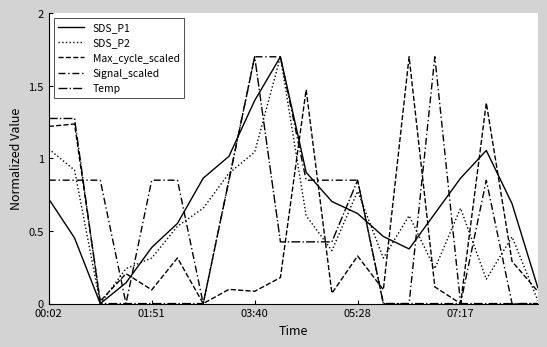

Is this an area chart (filled region under the line)?

No